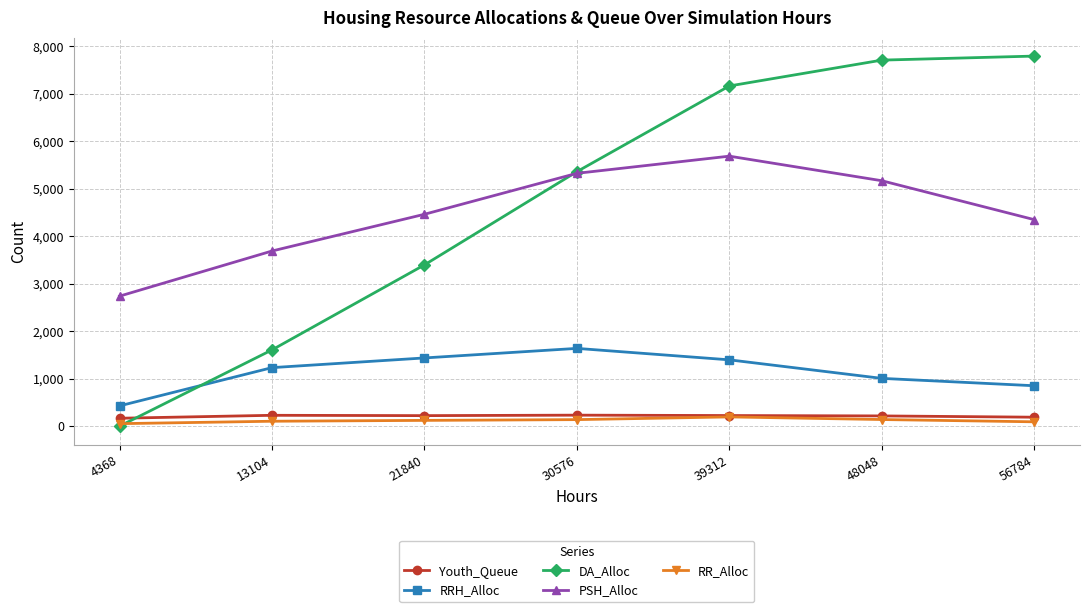

True or false: RRH_Alloc and Youth_Queue intersect in this chart.

False